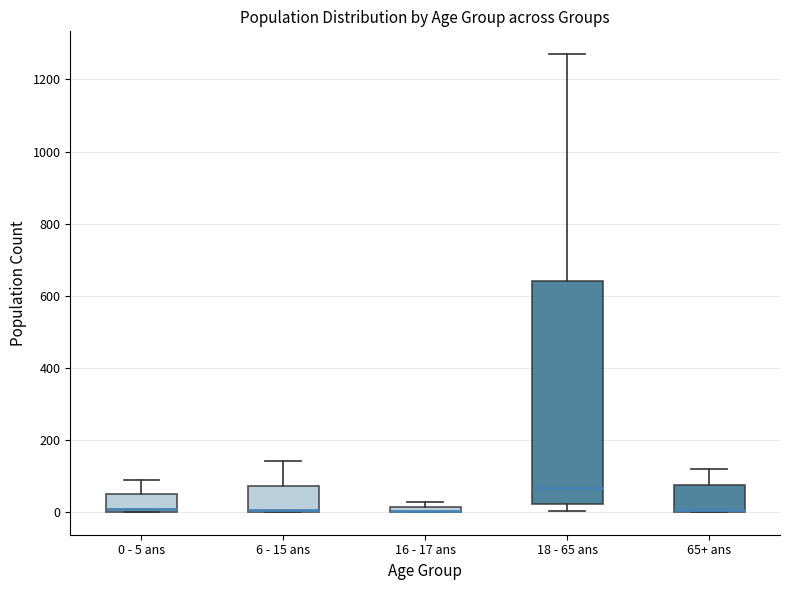

Where does the upper whisker of the box for 65+ ans end on the y-axis? The values are not printed on the chart, so give them approximately, as read against the axis.

120